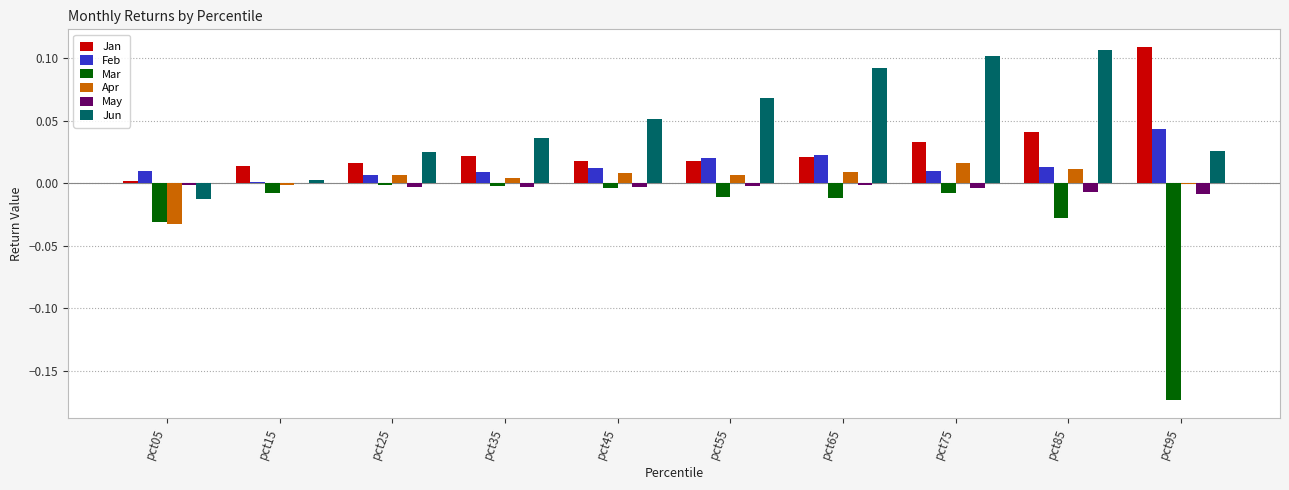

Is it true that Feb equals 0.0 at pct65?

True